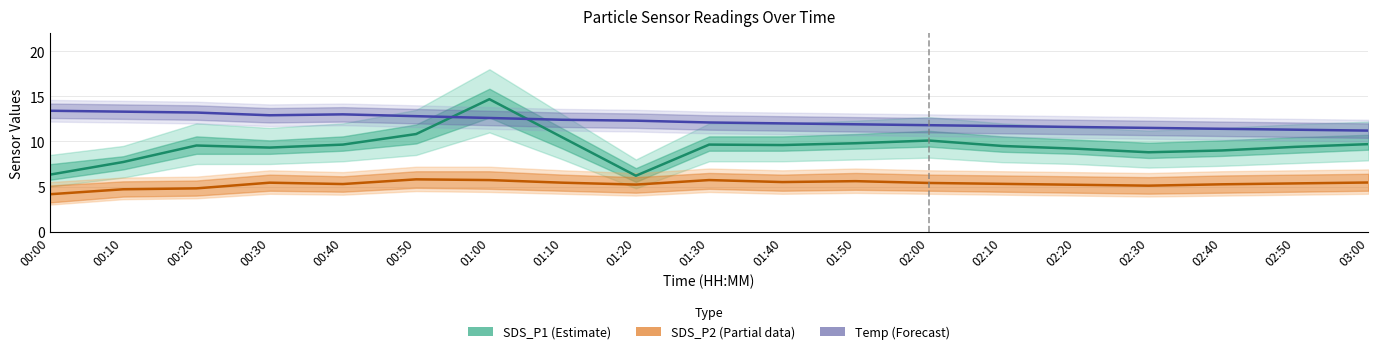

At which category does the chart reach its minimum across all series?

00:00